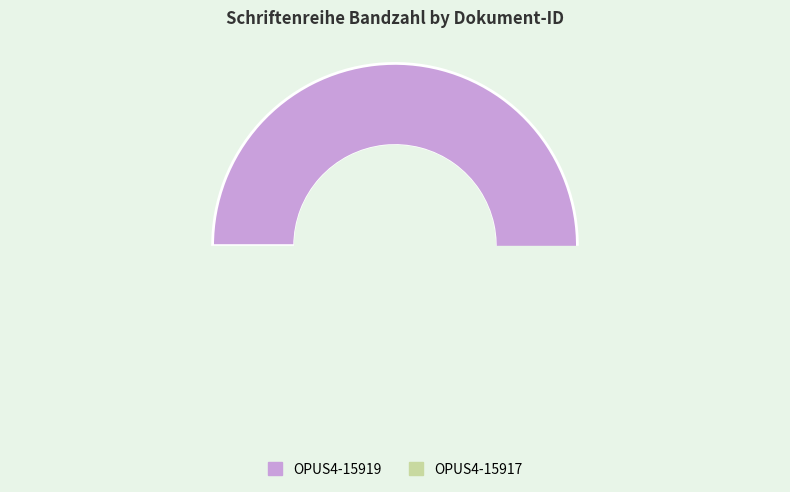

To the nearest percent, what is the average slice percentage?

50%